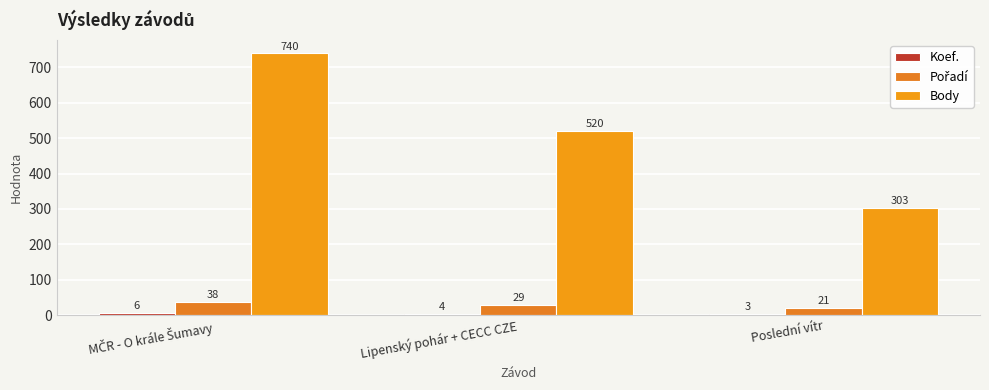

The value of Koef. at Lipenský pohár + CECC CZE is 6. True or false?

False